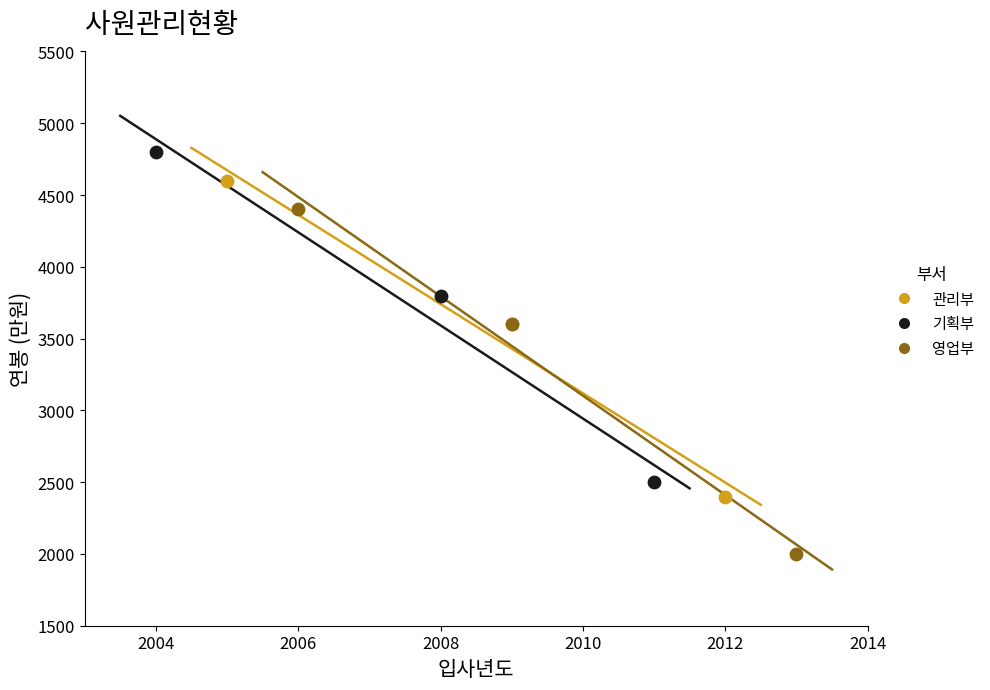

Which series contains the lowest Y value?

영업부